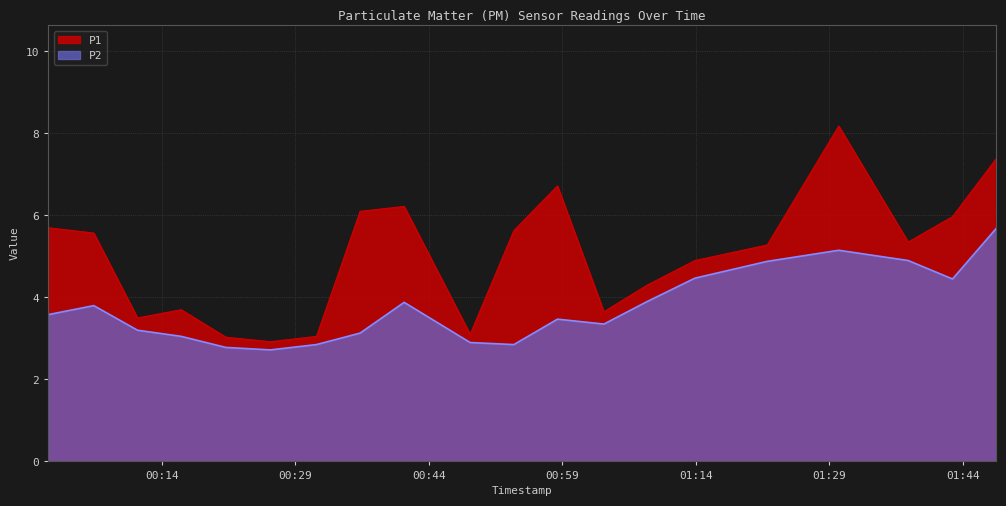

How many data points in P1 are above 5?

11